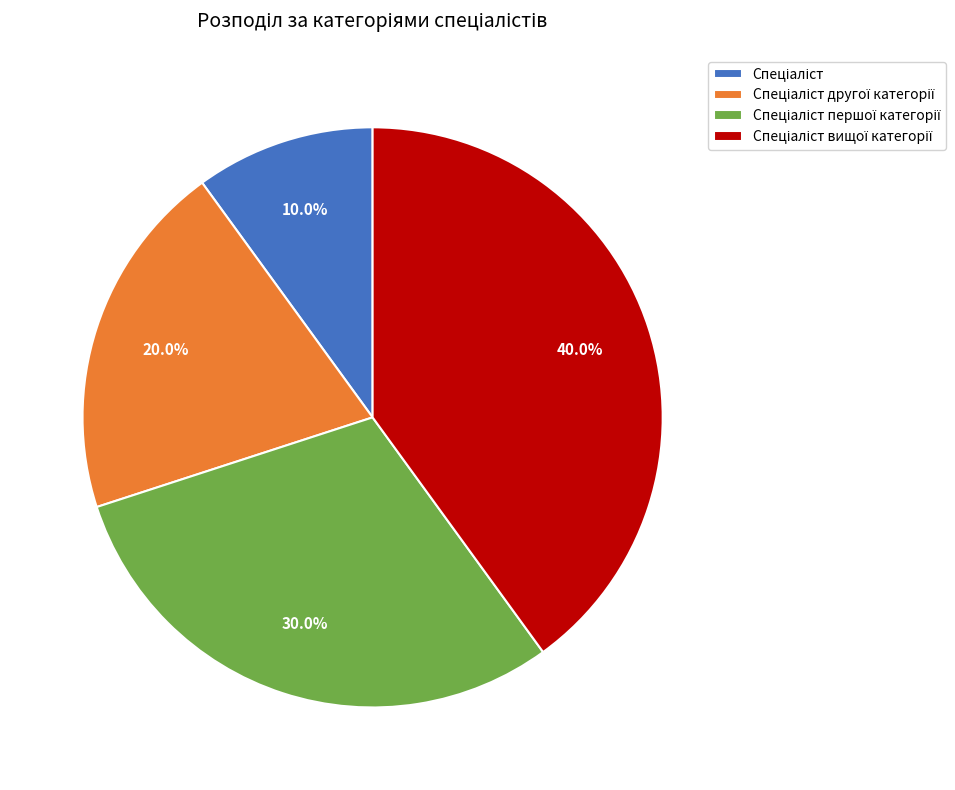

Is there a majority slice in this chart?

No